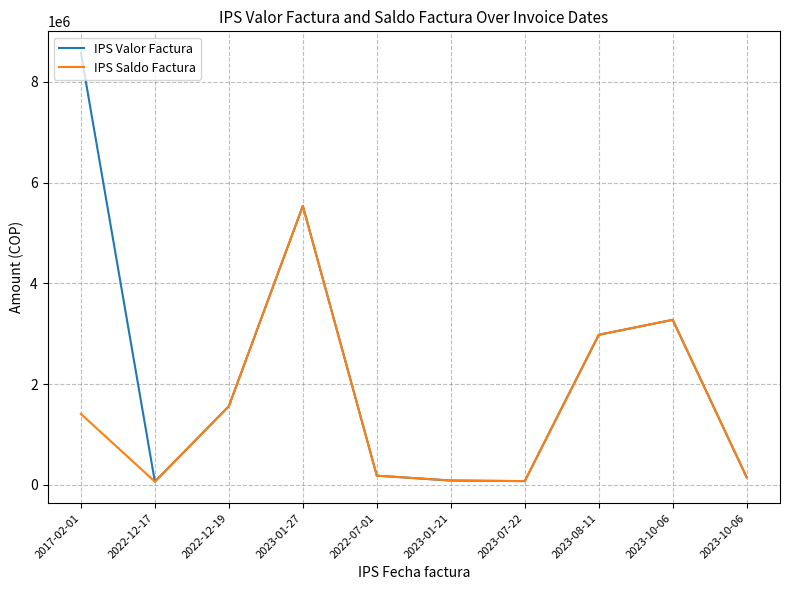

Which series has the largest range (max minus min)?

IPS Valor Factura